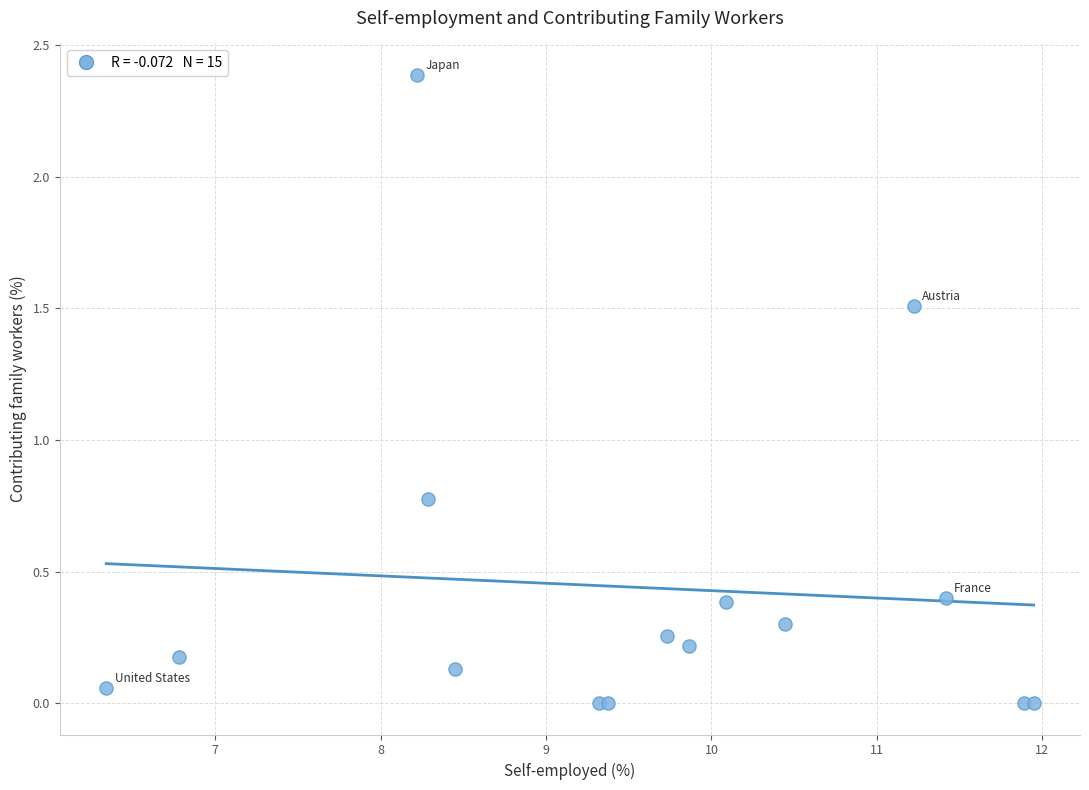

What Y value in the scatter plot is closest to 1?

0.8